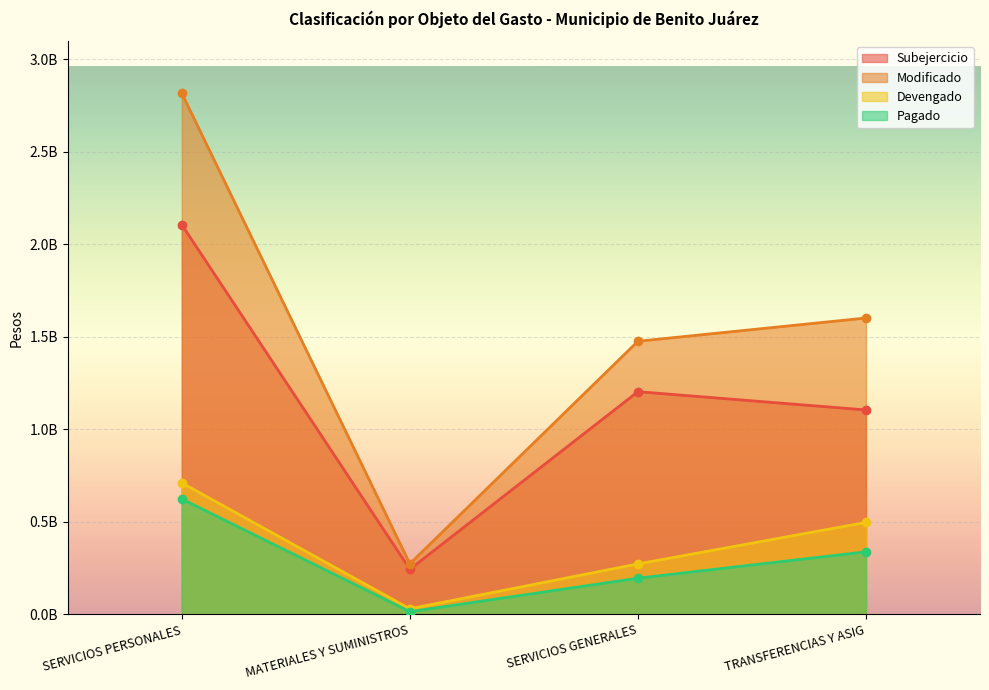

True or false: Modificado and Devengado intersect in this chart.

False